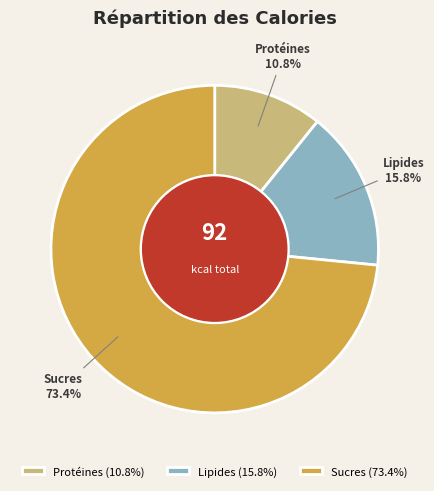

Combined, do Sucres and Protéines account for over 50%?

Yes